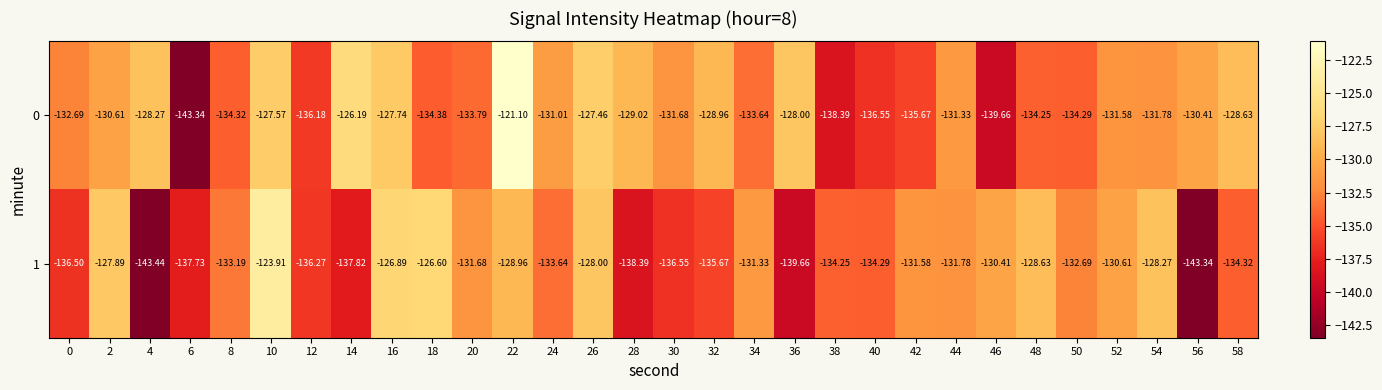

How many data points in 0 are above -131?

12